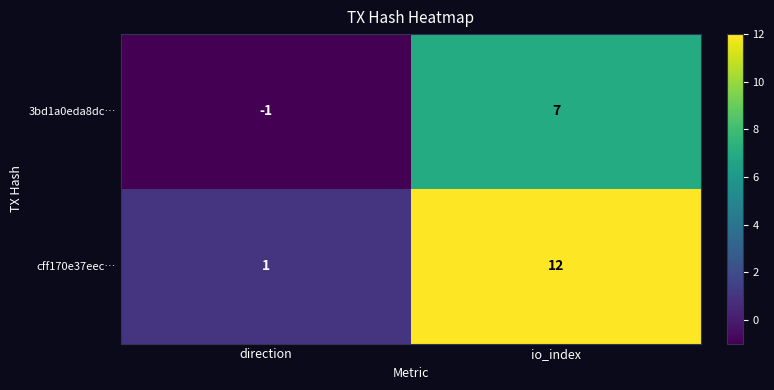

The 3bd1a0eda8dc… series shows 12 at io_index. True or false?

False